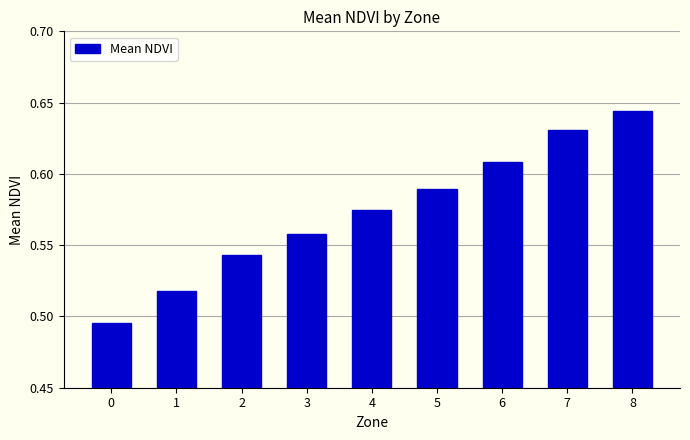

Rank the categories by value from lowest to highest.

0, 1, 2, 3, 4, 5, 6, 7, 8